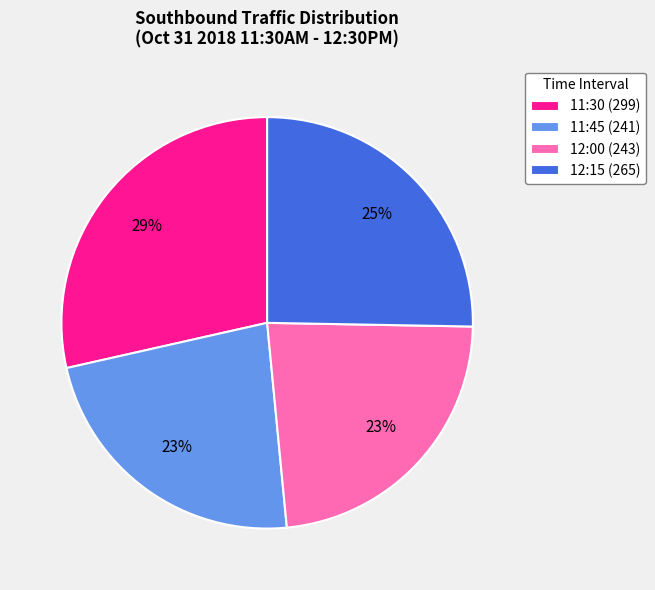

To the nearest percent, what portion does 12:15 represent?

25%